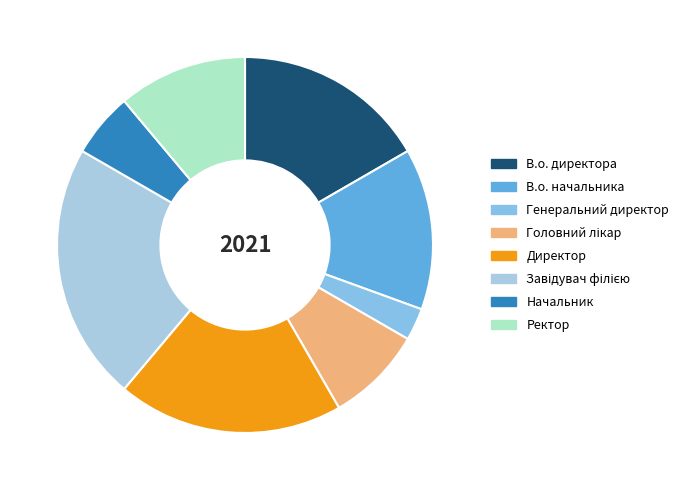

Rank the categories by value from highest to lowest.

Завідувач філією, Директор, В.о. директора, В.о. начальника, Ректор, Головний лікар, Начальник, Генеральний директор